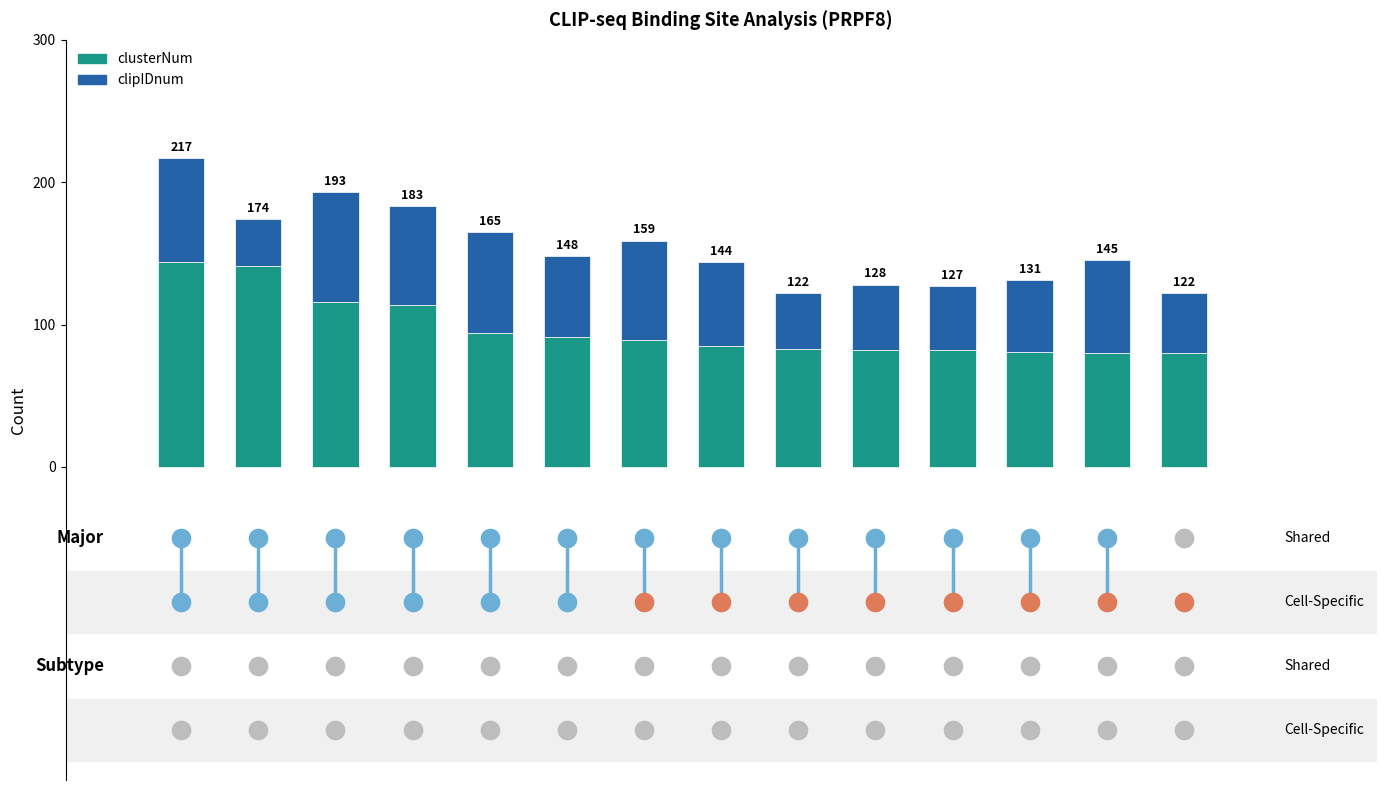

Which series contains the highest Y value?

clusterNum